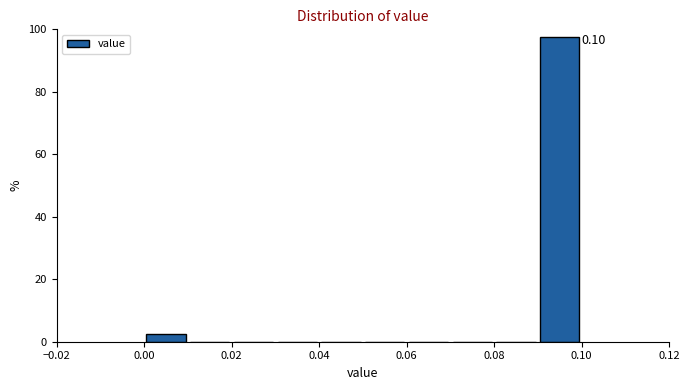

Over which range of the x-axis is the bar tallest?

0.09 to 0.10